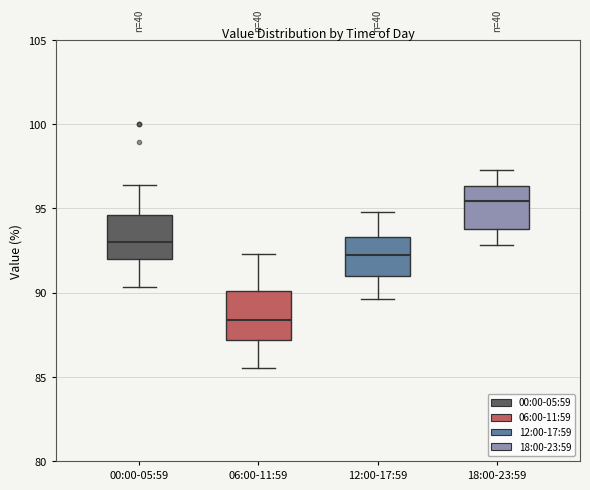

Reading left to right, transcribe this box plot: for each box, give where its median line is, the range the box spans, and where its two whiskers end, as read against the y-axis. The values are not printed on the chart, so give them approximately, as read against the axis.

00:00-05:59: median 93.0, box 92.0 to 94.5, whiskers 90.5 to 96.5
06:00-11:59: median 88.5, box 87.0 to 90.0, whiskers 85.5 to 92.5
12:00-17:59: median 92.5, box 91.0 to 93.5, whiskers 89.5 to 95.0
18:00-23:59: median 95.5, box 94.0 to 96.5, whiskers 93.0 to 97.5